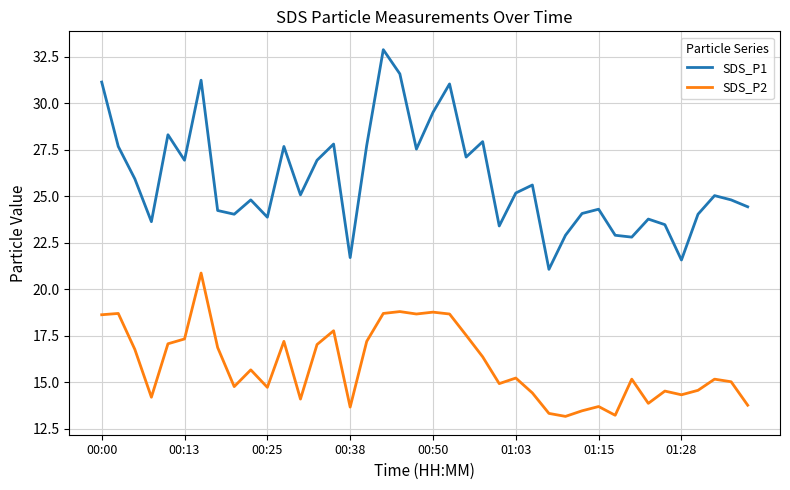

True or false: SDS_P1 and SDS_P2 intersect in this chart.

False